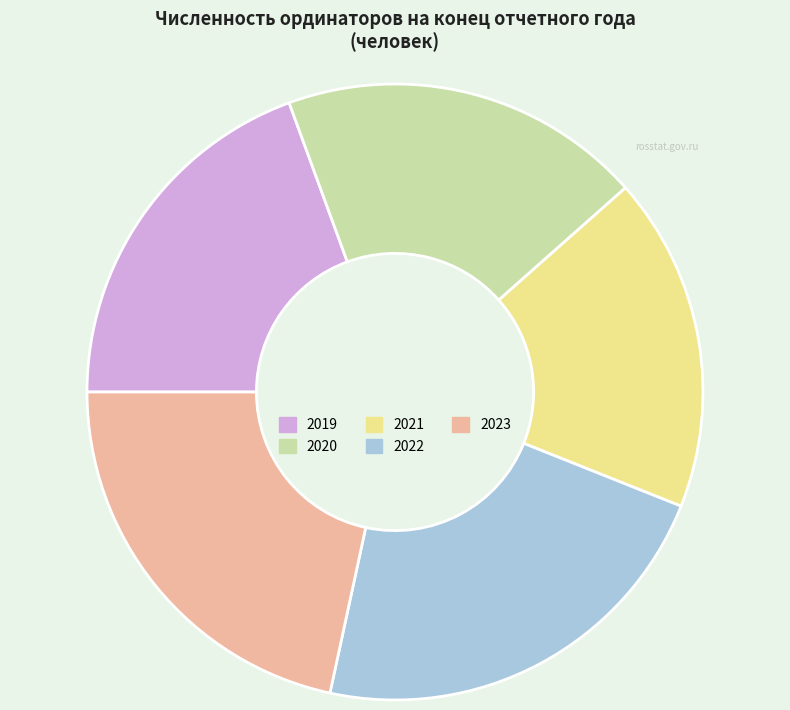

Which category has the smallest portion of the pie?

2021